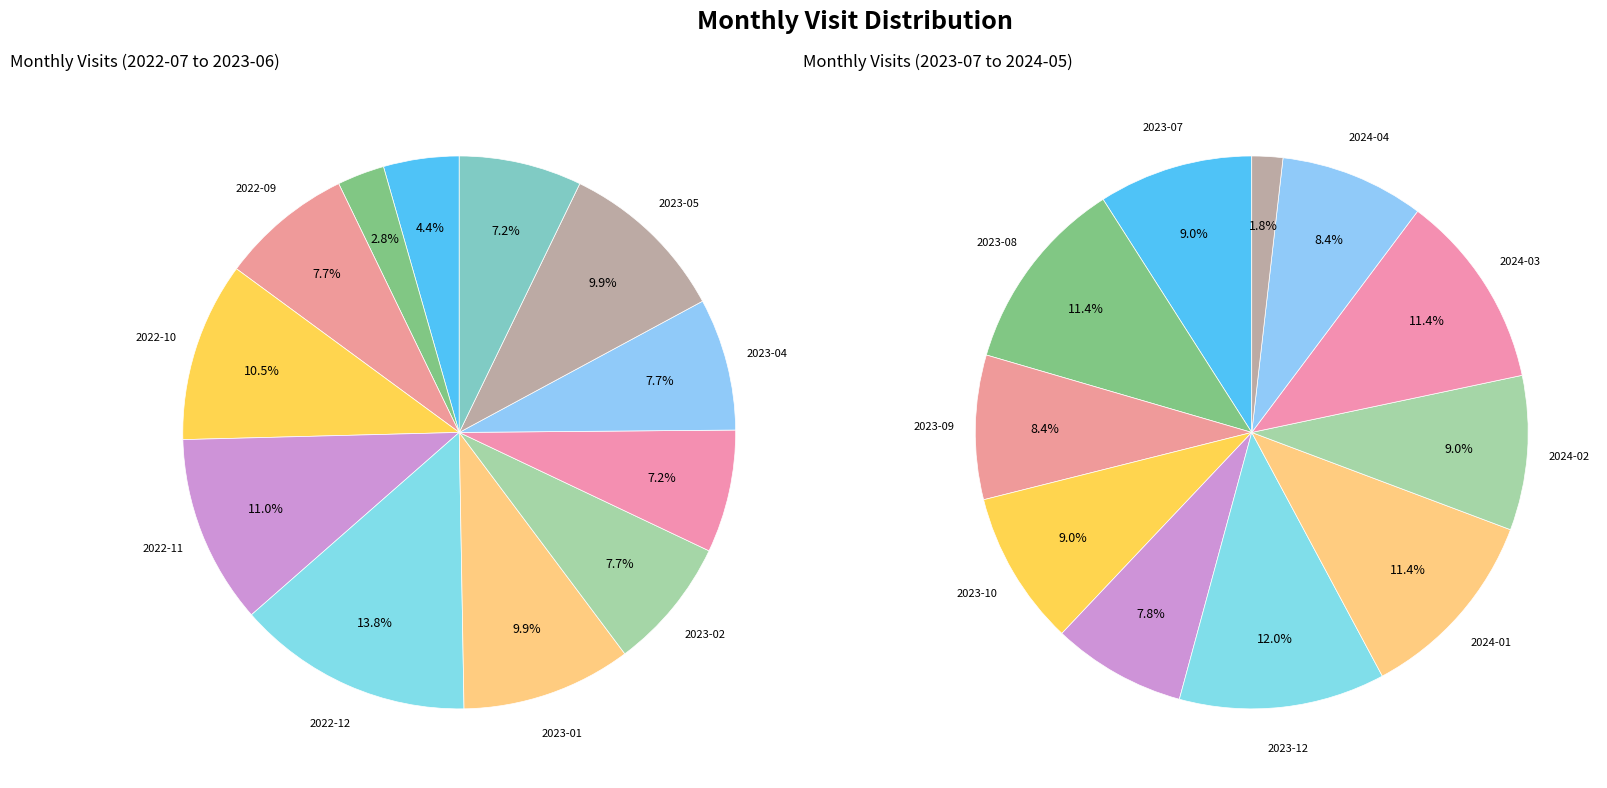

Is it true that 2023-05 is 1% of the pie?

False